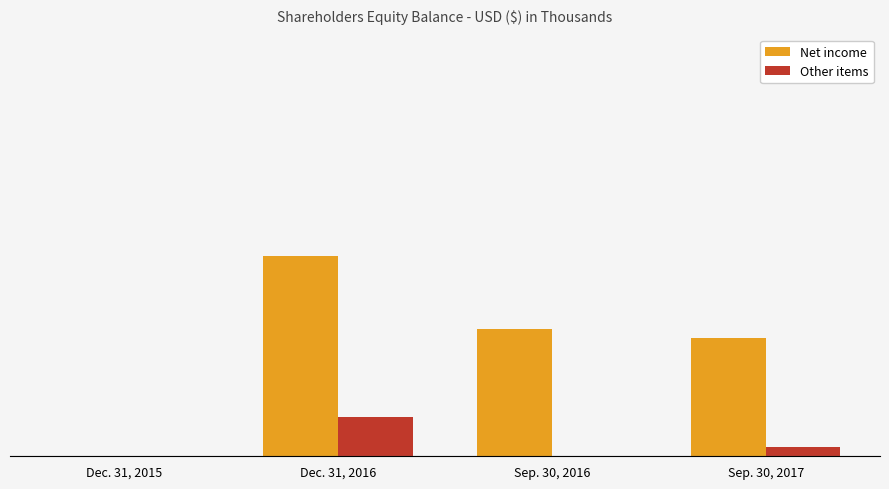

Rank the categories by Other items value from highest to lowest.

Dec. 31, 2016, Sep. 30, 2017, Dec. 31, 2015, Sep. 30, 2016